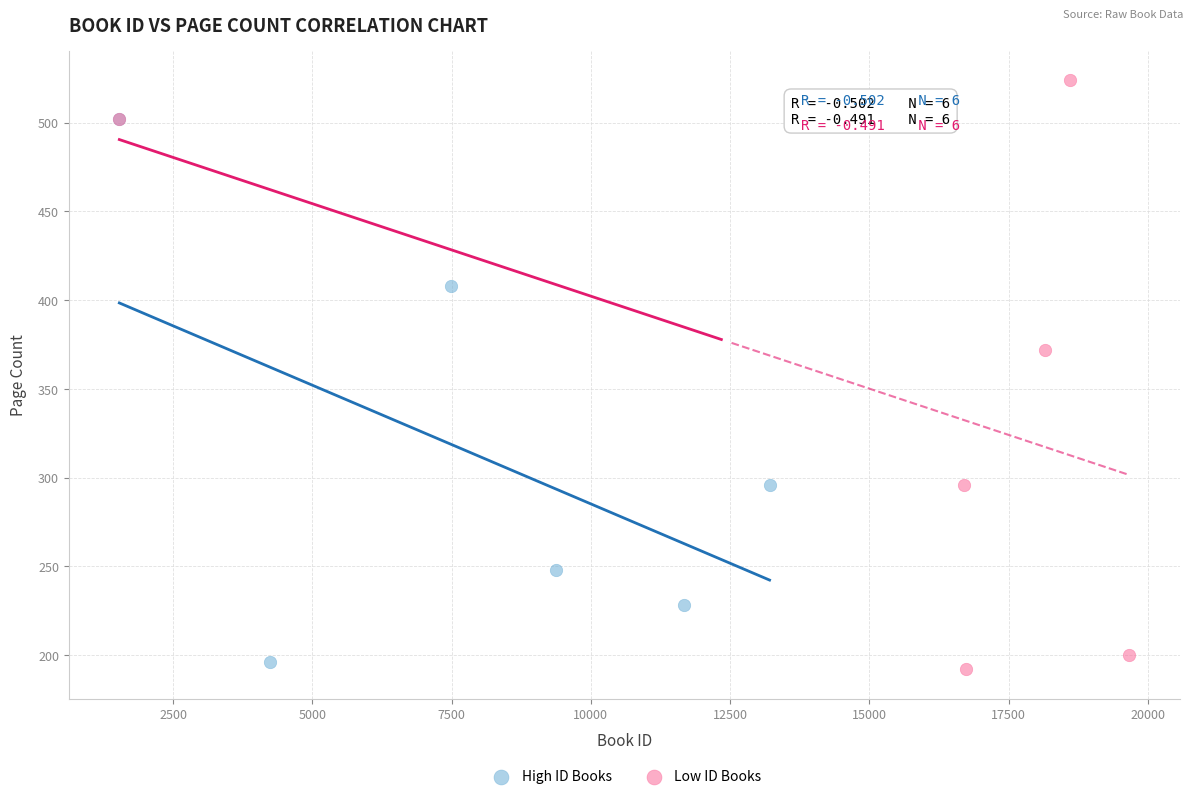

Which series contains the highest Y value?

Low ID Books